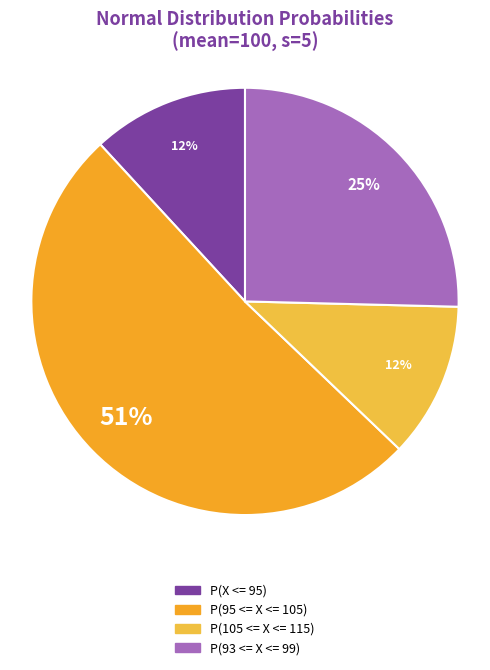

Which slice is the largest?

P(95 <= X <= 105)